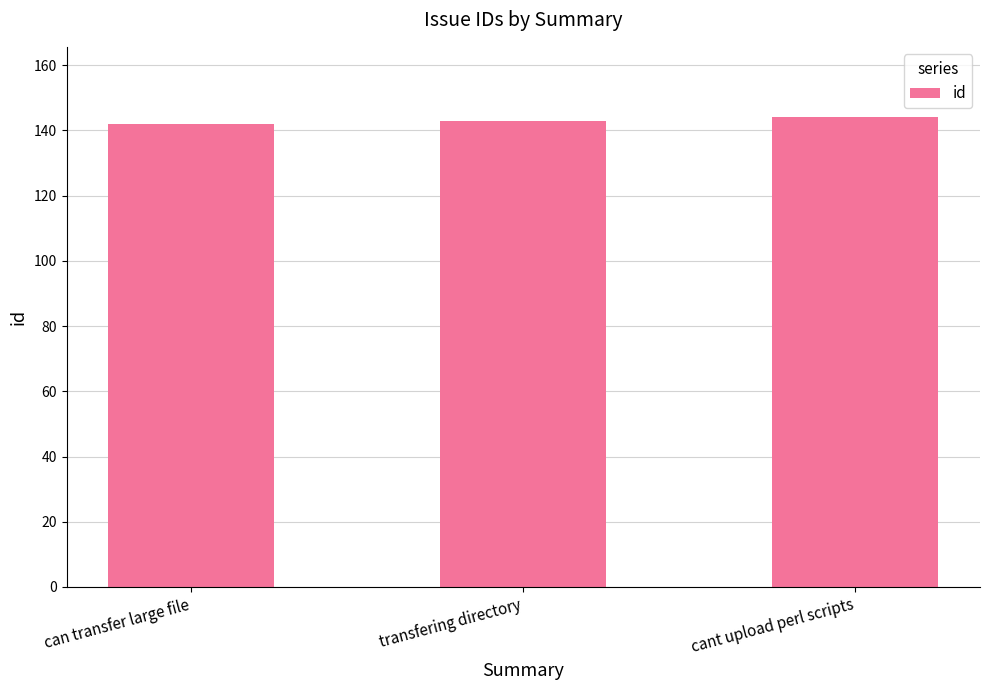

What is the average value?

143